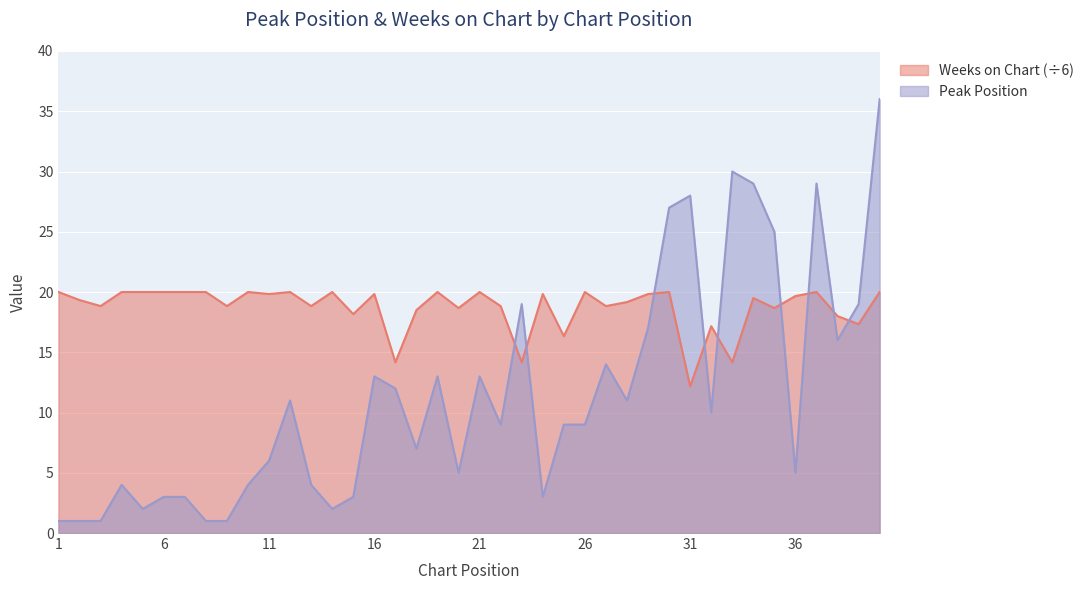

Rank the series at 32 from lowest to highest value.

Peak Position, Weeks on Chart